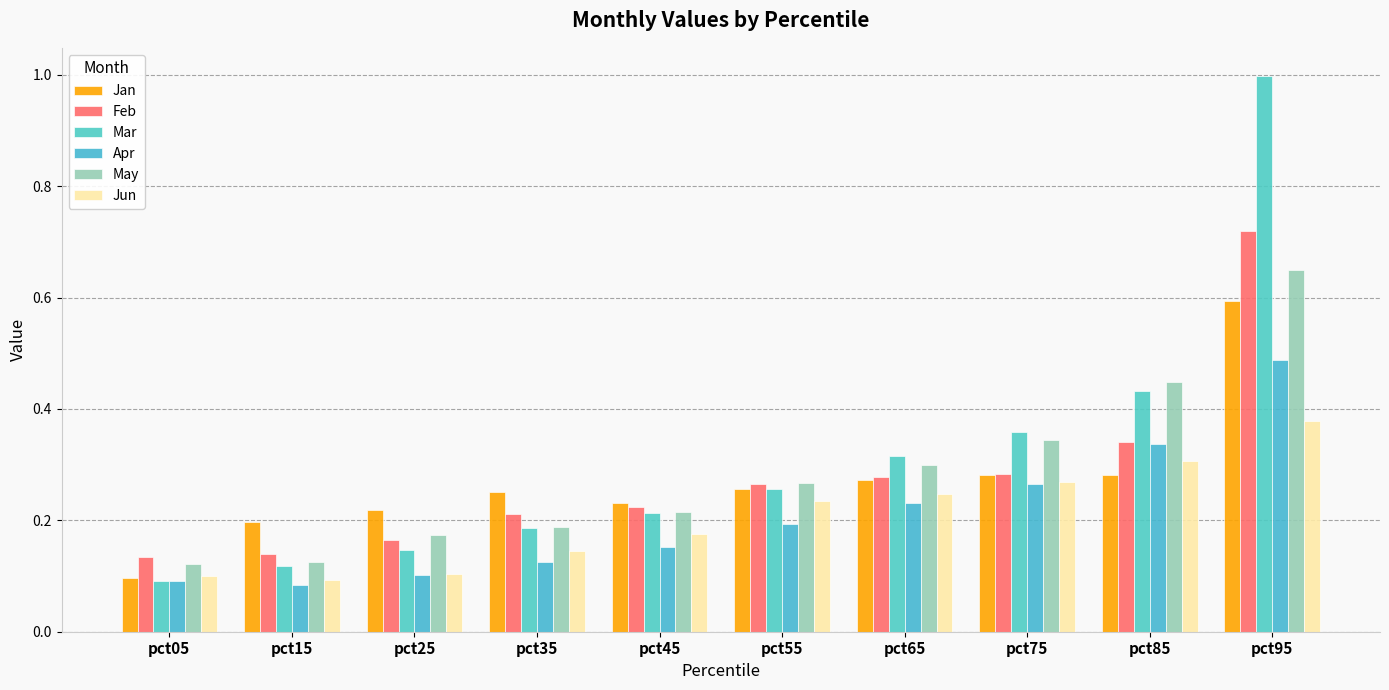

How many series are shown in this chart?

6